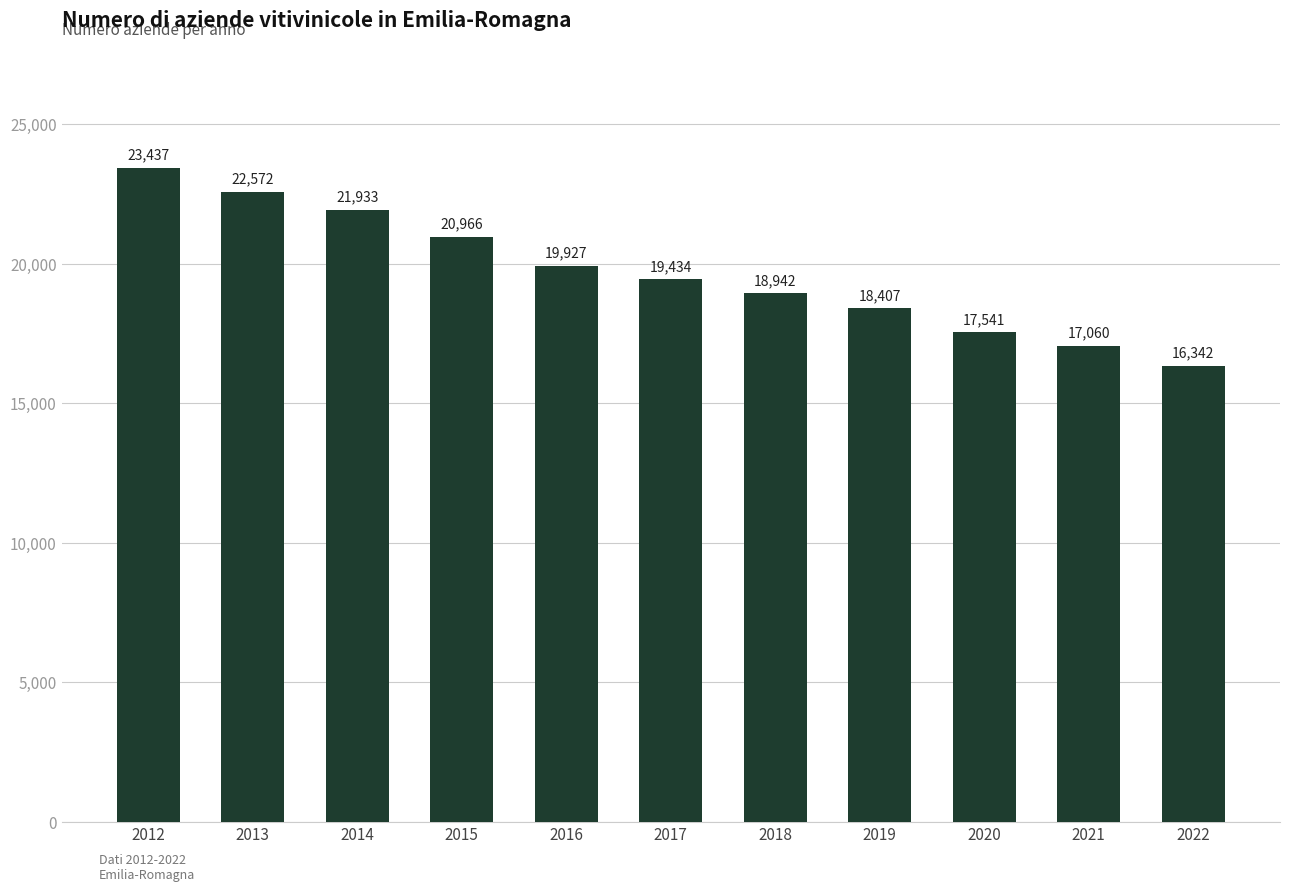

How many bars are there in total?

11